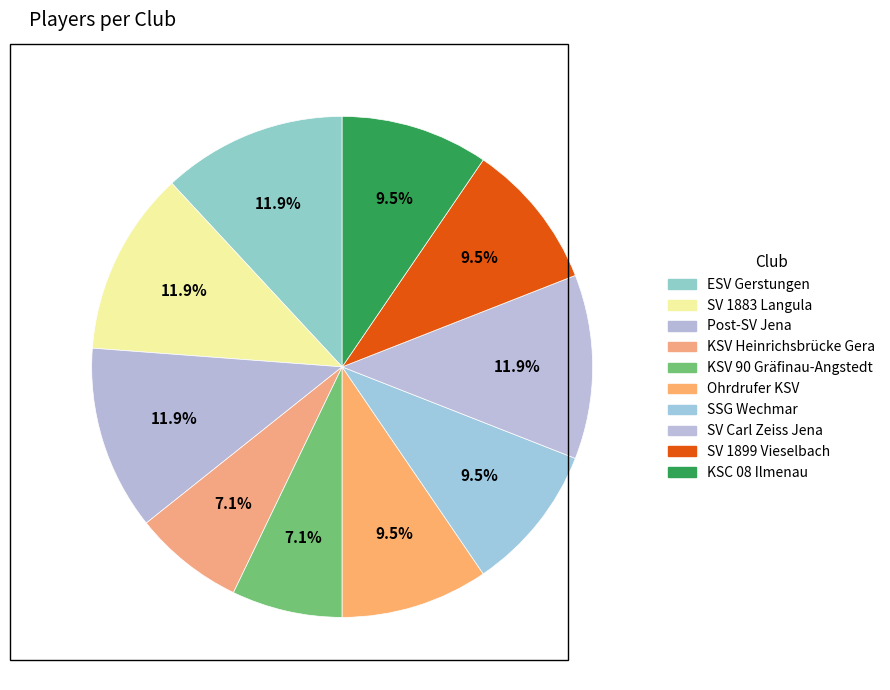

Combined, what portion of the pie is Post-SV Jena and Ohrdrufer KSV?

21.4%